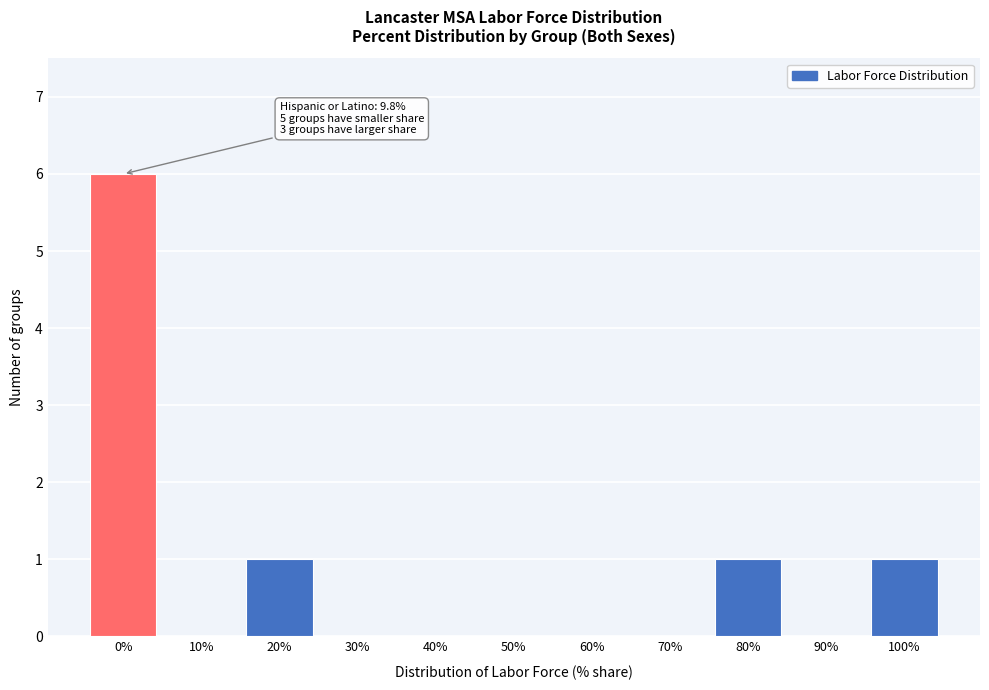

Reading right to left, transcribe all the data shown in this chart.

100%=1	90%=0	80%=1	70%=0	60%=0	50%=0	40%=0	30%=0	20%=1	10%=0	0%=6